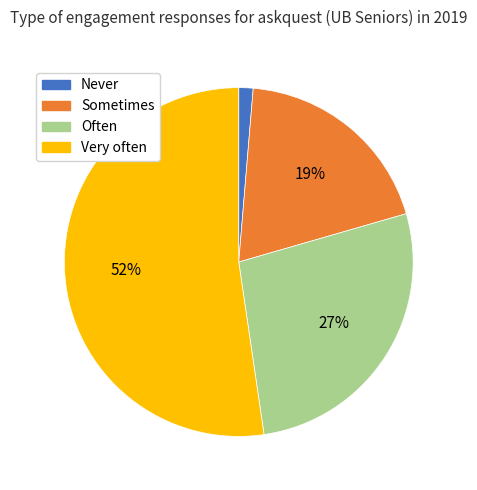

Rank the categories by value from lowest to highest.

Never, Sometimes, Often, Very often